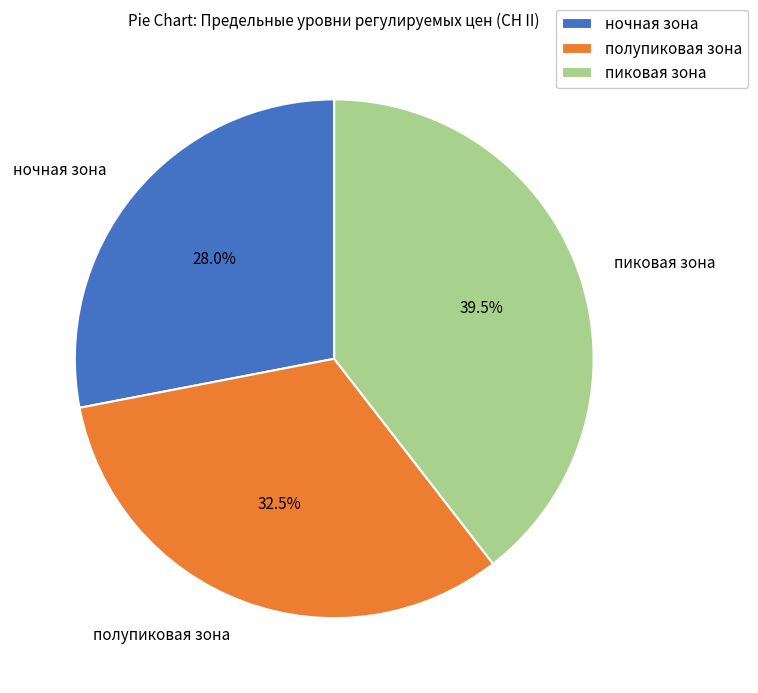

Do полупиковая зона and пиковая зона together represent more than half of the pie?

Yes